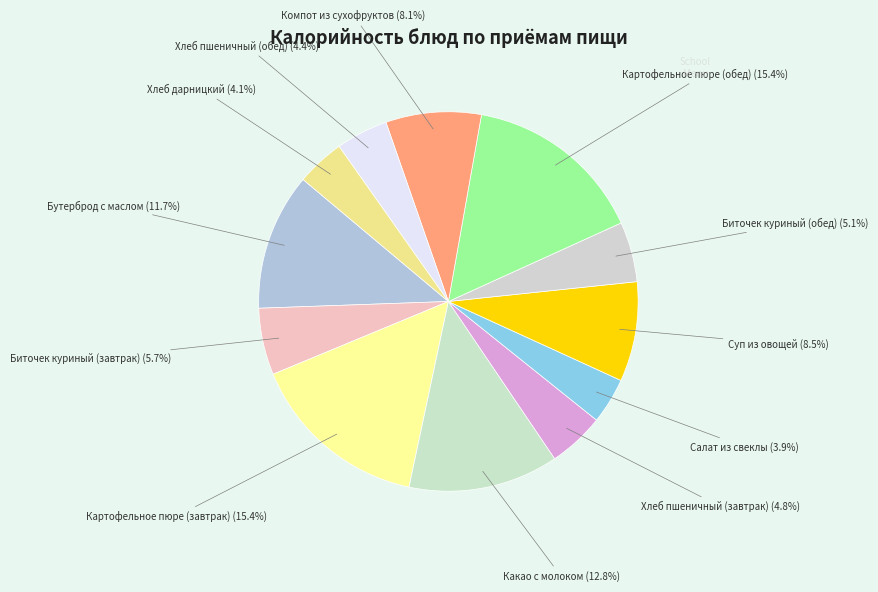

How many slices are in this pie chart?

12